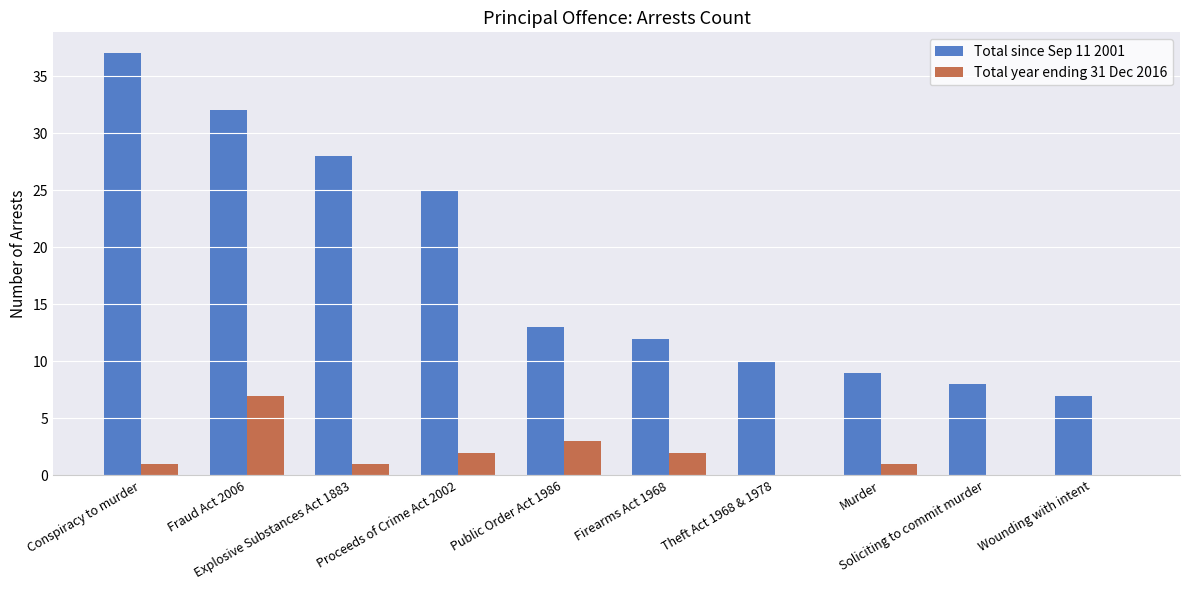

True or false: Total year ending 31 Dec 2016 has a value of 1 at Explosive Substances Act 1883.

True